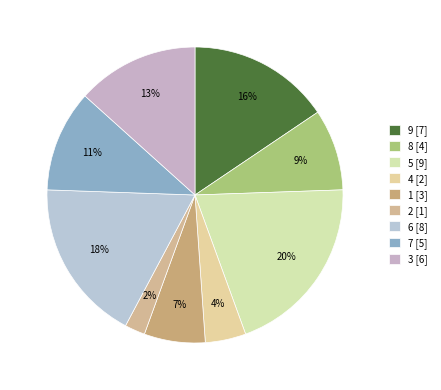

How much of the chart is everything except 6?

82.2%